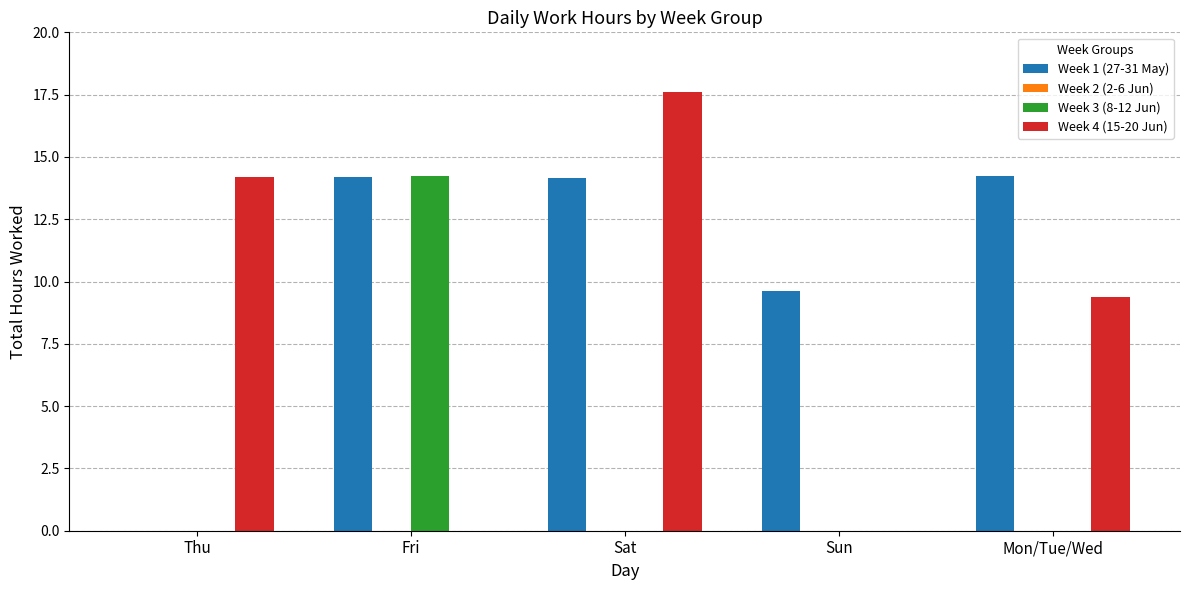

Are the bars horizontal?

No